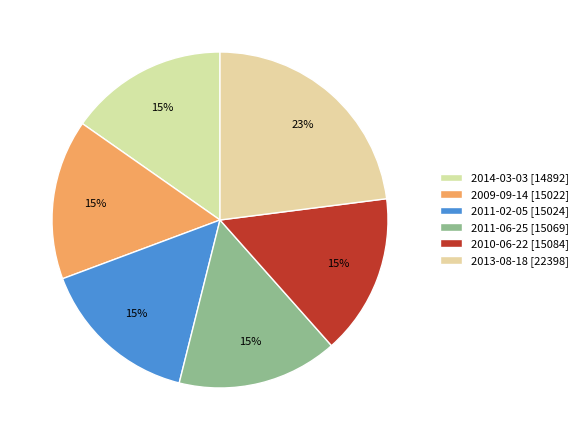

Count the number of slices in the pie.

6